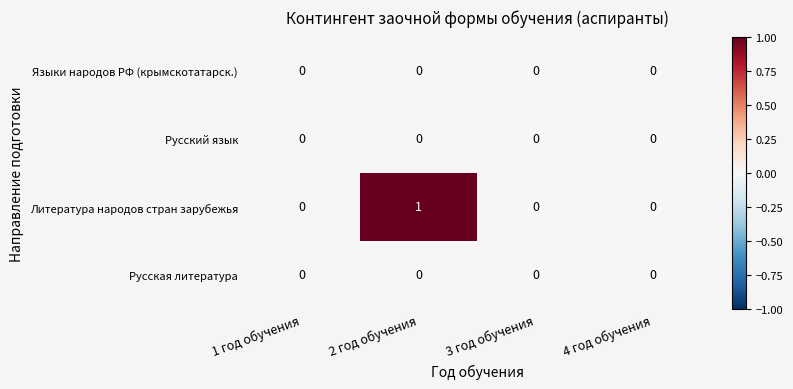

Reading left to right, list all the values displayed in this chart.

Языки народов РФ (крымскотатарск.): 1 год обучения=0	2 год обучения=0	3 год обучения=0	4 год обучения=0
Русский язык: 1 год обучения=0	2 год обучения=0	3 год обучения=0	4 год обучения=0
Литература народов стран зарубежья: 1 год обучения=0	2 год обучения=1	3 год обучения=0	4 год обучения=0
Русская литература: 1 год обучения=0	2 год обучения=0	3 год обучения=0	4 год обучения=0